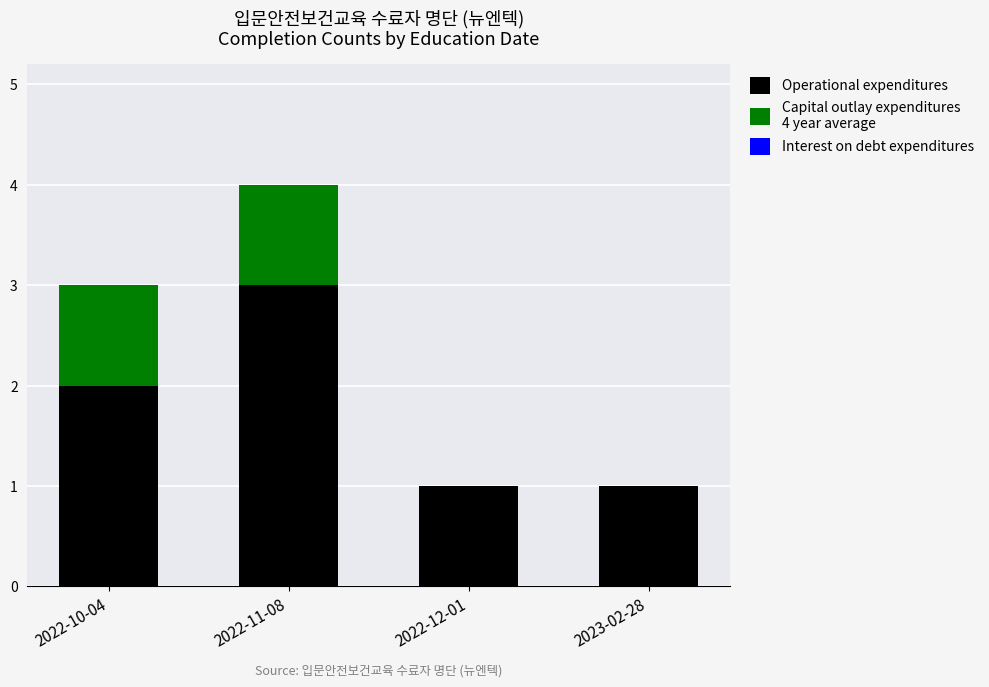

At which category is the sum across all series the highest?

2022-11-08